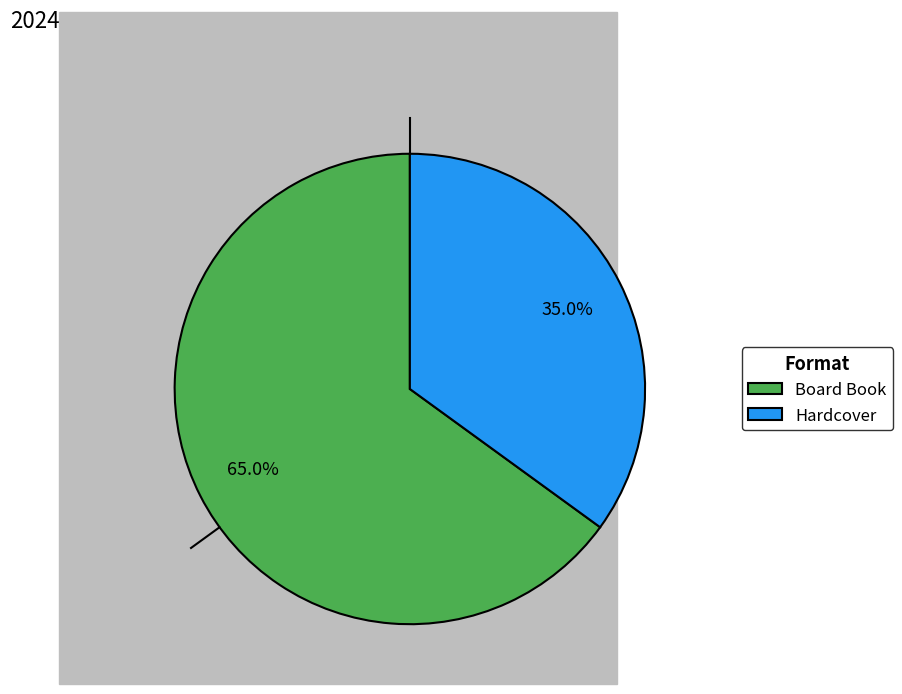

What portion of the pie excludes Hardcover?

65.0%